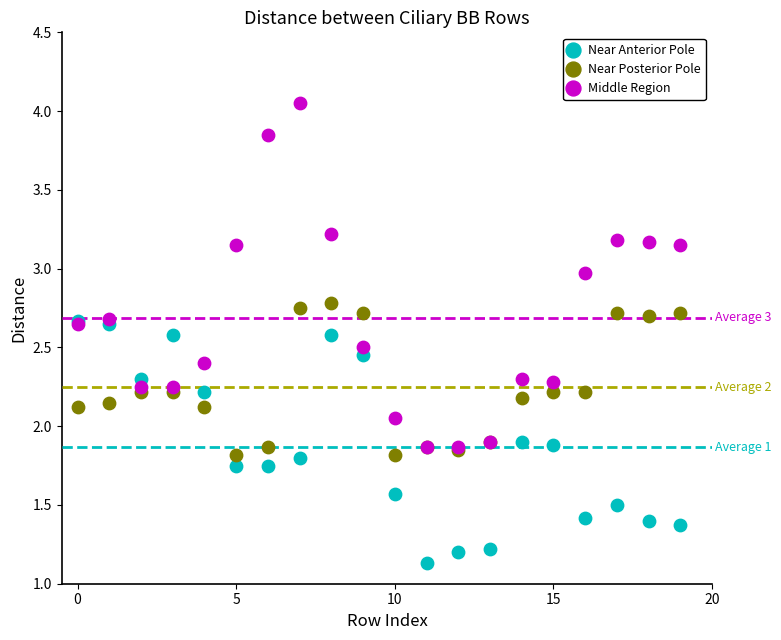

Which series reaches the maximum Y coordinate?

Middle Region